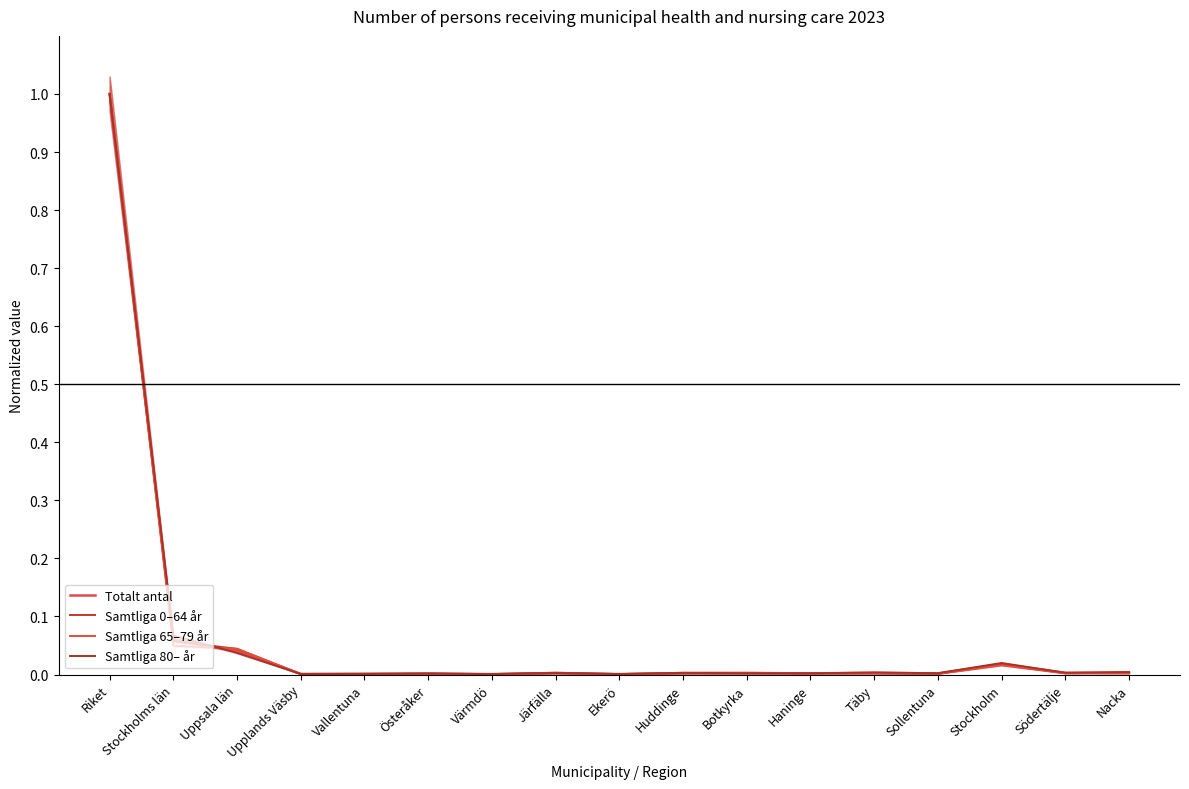

How many interior local valleys does the Samtliga 65–79 år series have?

5